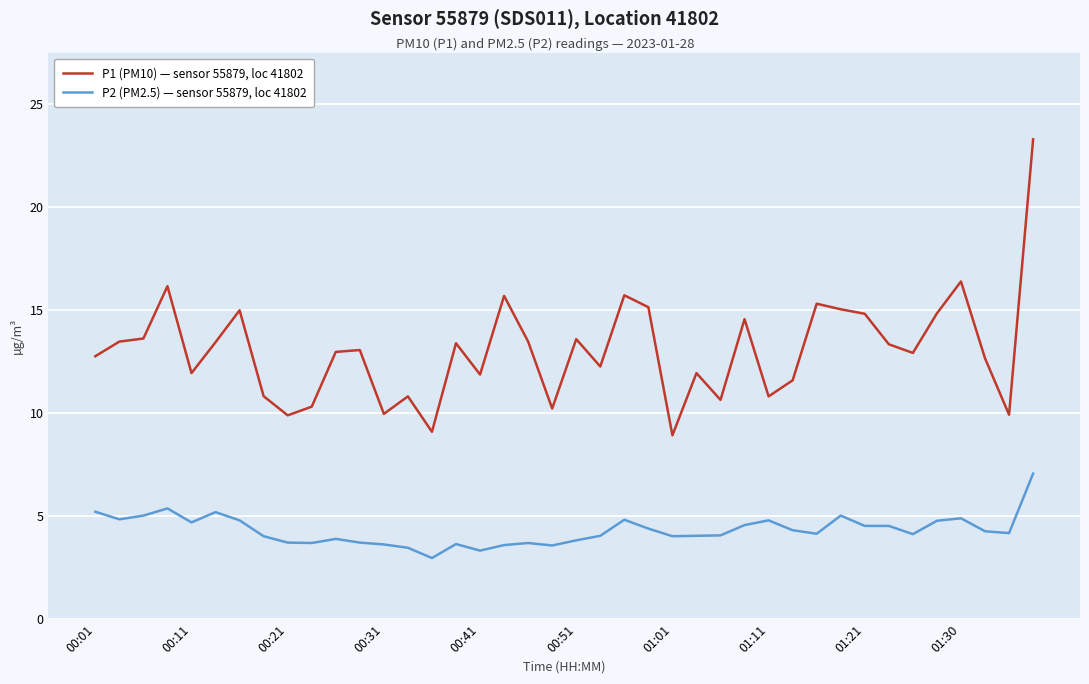

True or false: P2 (PM2.5) — sensor 55879, loc 41802 has more than 0 points higher than both neighbors.

True